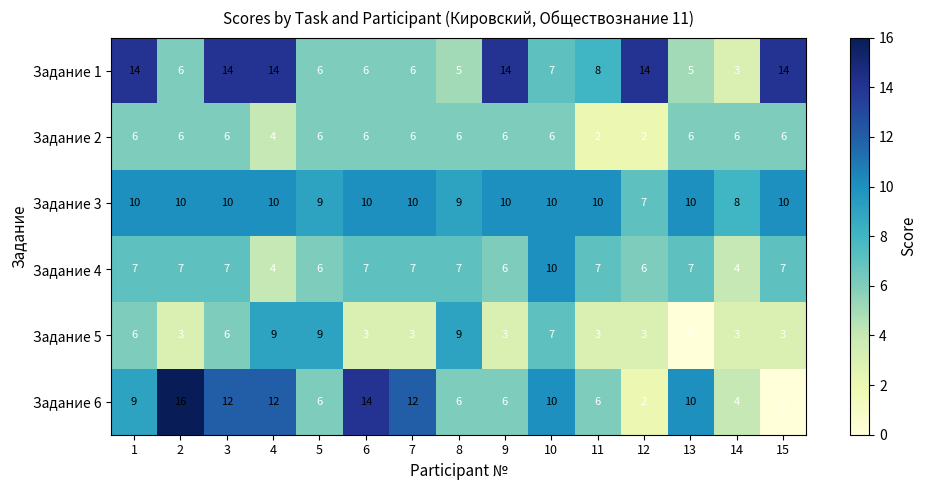

What is the spread (max minus min) of values at 10?

4